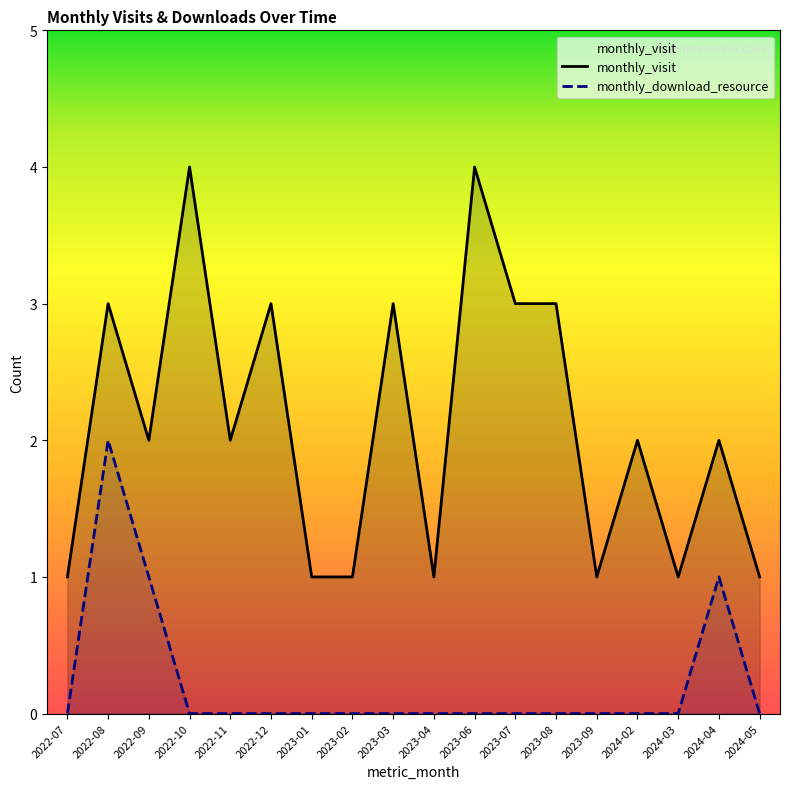

Rank the series by their maximum value, from lowest to highest.

monthly_download_resource, monthly_visit